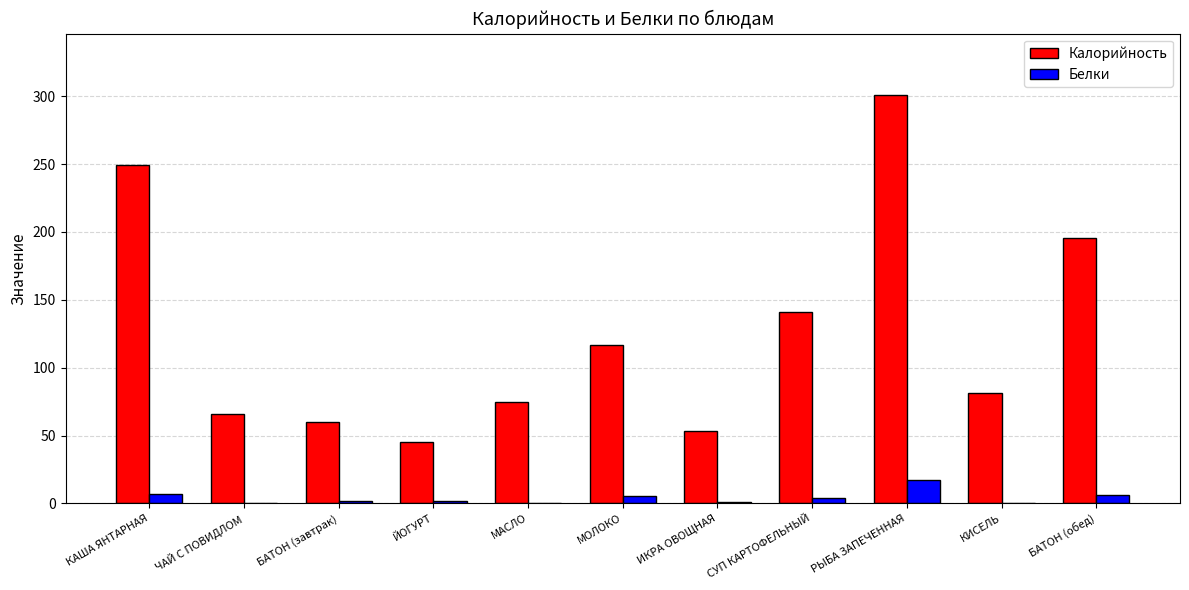

True or false: Белки has a value of 0.1 at ЧАЙ С ПОВИДЛОМ.

True